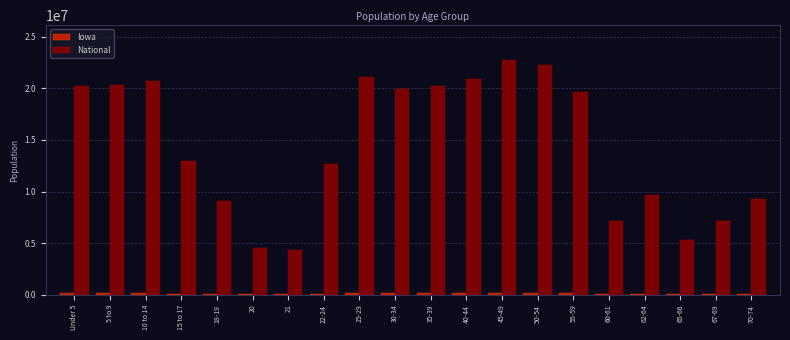

Between 5 to 9 and 21, which series saw the biggest shift?

National